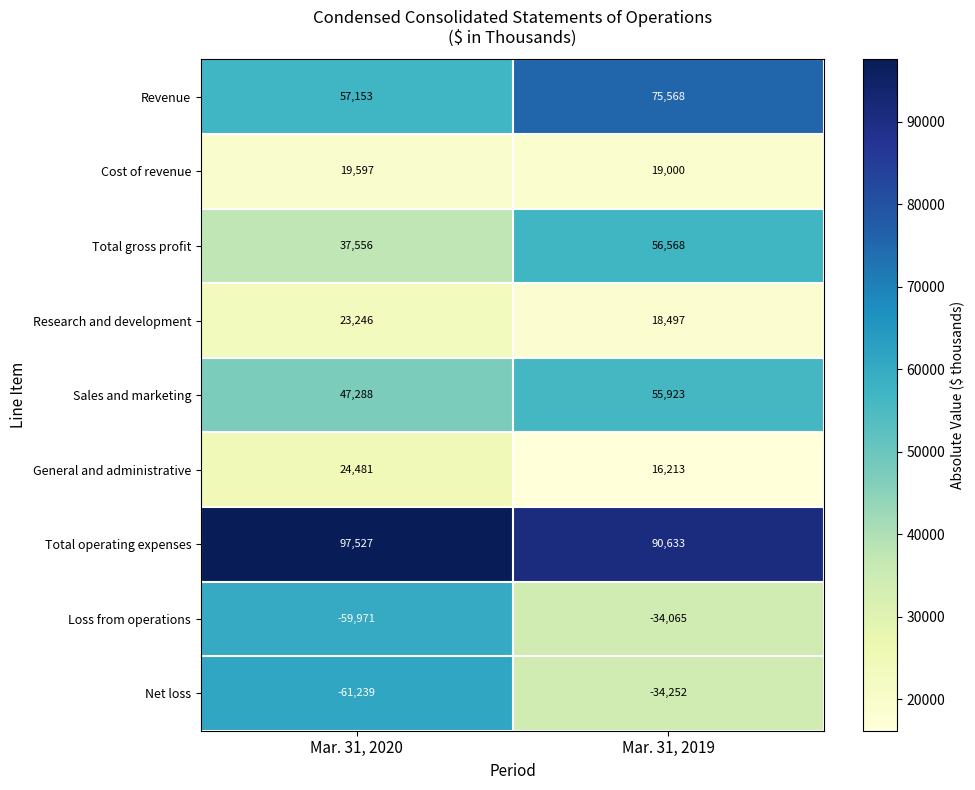

Rank the series at Mar. 31, 2019 from highest to lowest value.

Total operating expenses, Revenue, Total gross profit, Sales and marketing, Cost of revenue, Research and development, General and administrative, Loss from operations, Net loss